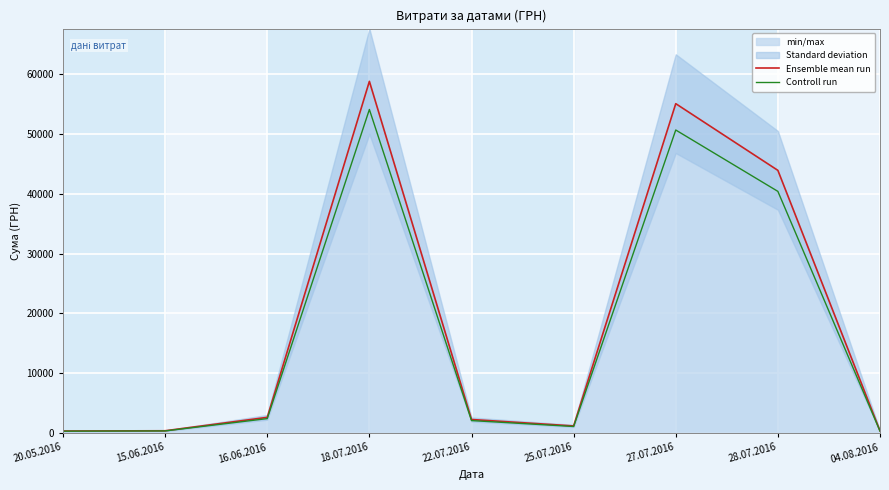

What is the label of the 7th point from the left?

27.07.2016